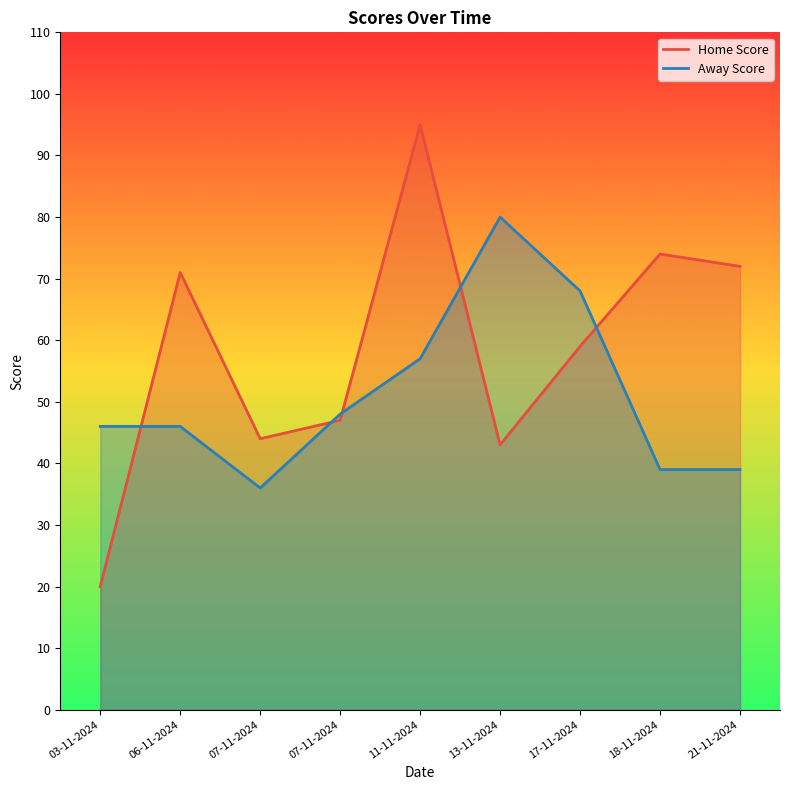

At which label does Away Score reach its peak?

13-11-2024